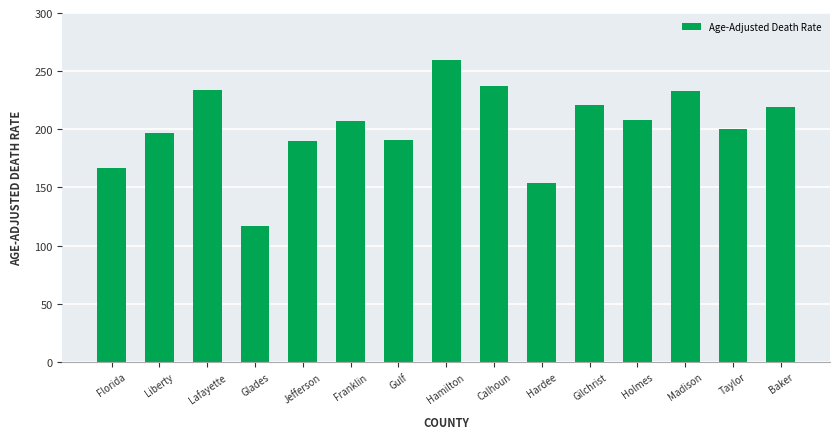

What is the approximate value at Calhoun?

237.6